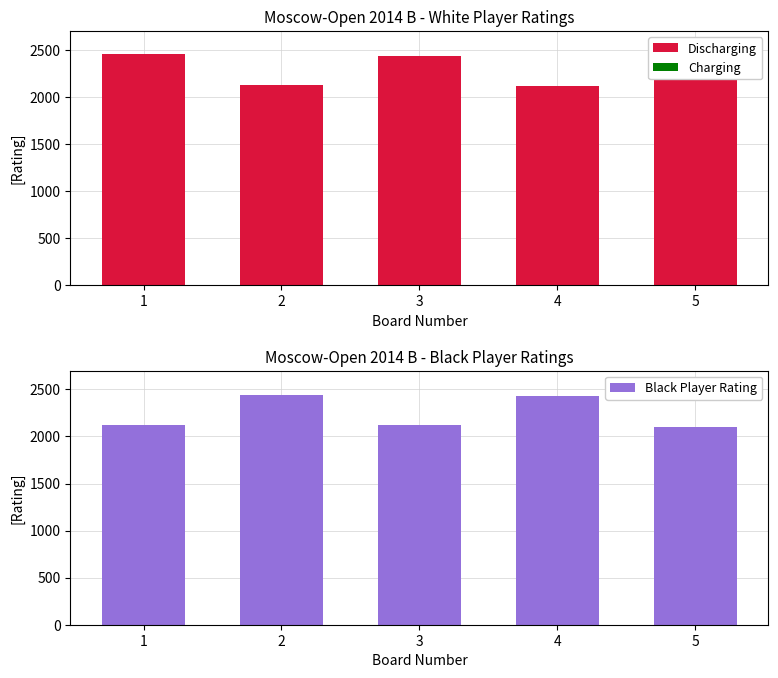

What is the value of the Discharging bar at the 5th from the left?

2428